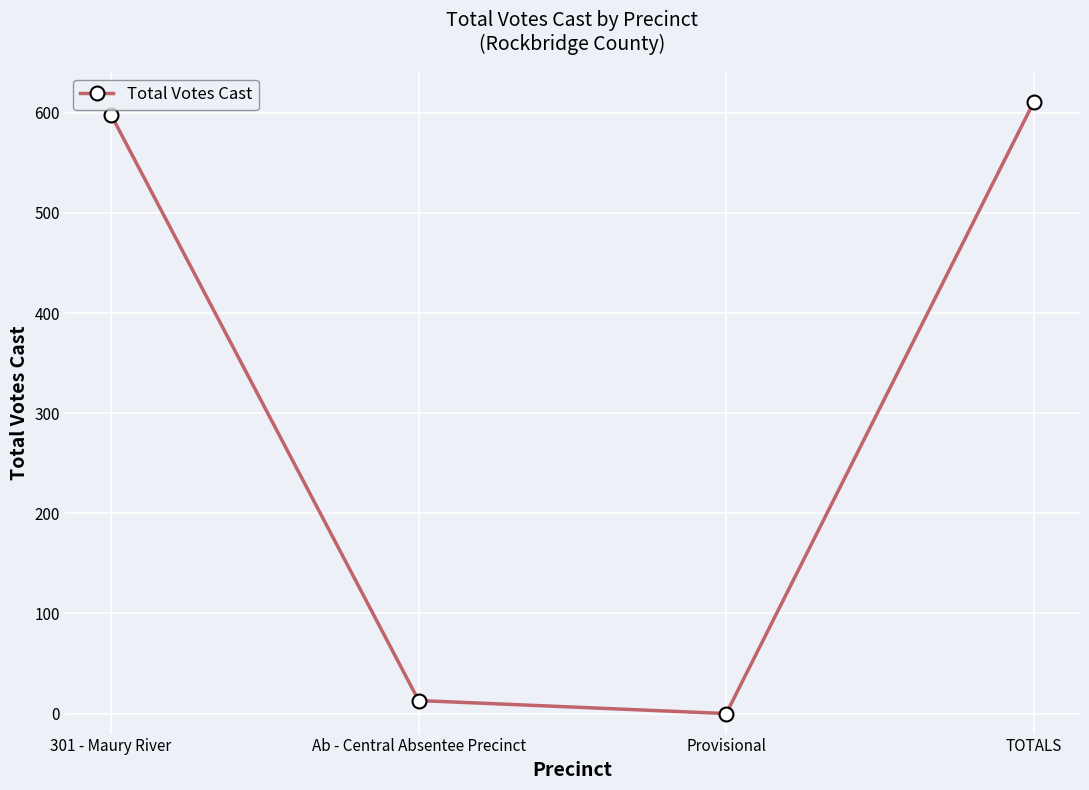

Rank the categories by value from lowest to highest.

Provisional, Ab - Central Absentee Precinct, 301 - Maury River, TOTALS